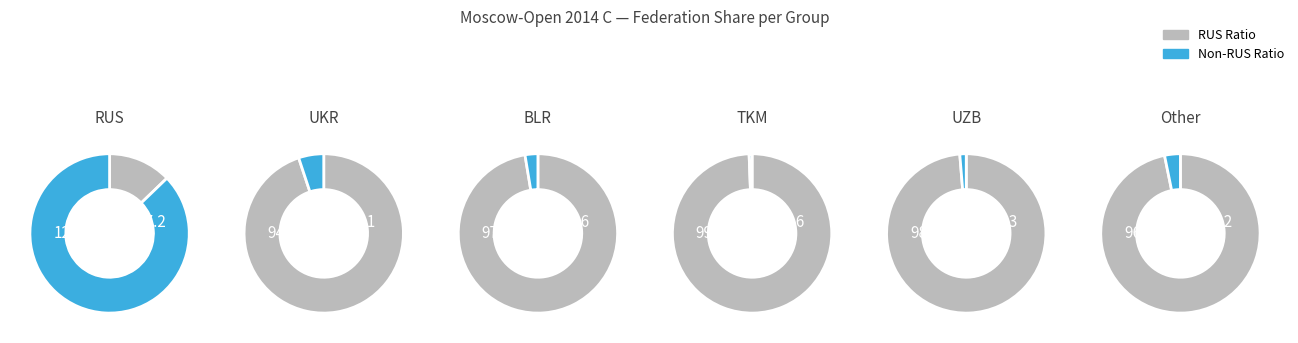

Which category has the smallest portion of the pie?

TKM